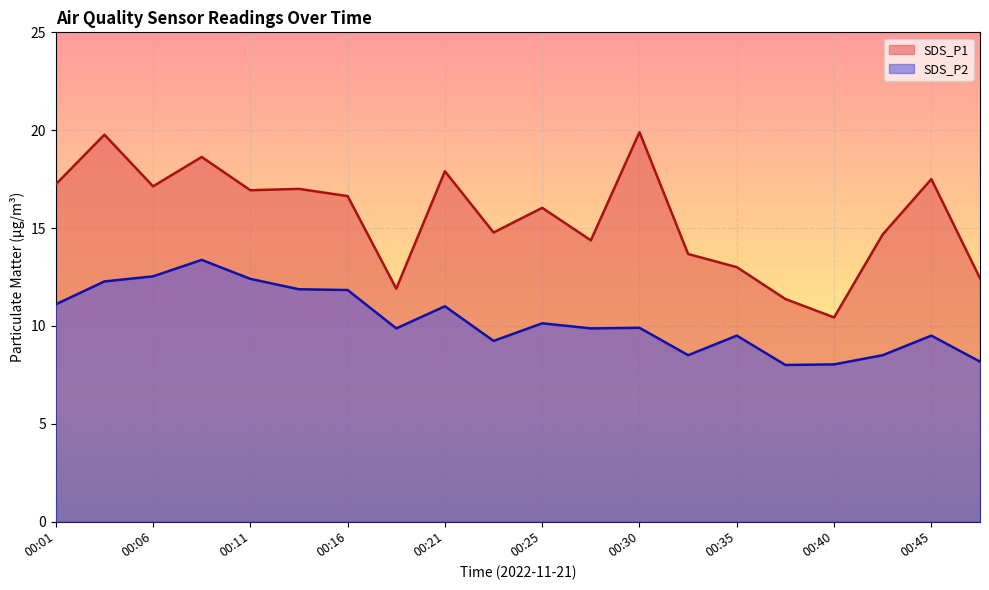

Reading right to left, what are all the values shown in this chart?

SDS_P1: 00:47=12.4	00:45=17.5	00:43=14.7	00:40=10.4	00:38=11.4	00:35=13.0	00:33=13.7	00:30=19.9	00:28=14.4	00:25=16.0	00:23=14.8	00:21=17.9	00:18=11.9	00:16=16.6	00:13=17.0	00:11=16.9	00:08=18.6	00:06=17.1	00:03=19.8	00:01=17.2
SDS_P2: 00:47=8.2	00:45=9.5	00:43=8.5	00:40=8.0	00:38=8.0	00:35=9.5	00:33=8.5	00:30=9.9	00:28=9.9	00:25=10.1	00:23=9.2	00:21=11.0	00:18=9.9	00:16=11.8	00:13=11.9	00:11=12.4	00:08=13.4	00:06=12.5	00:03=12.3	00:01=11.1